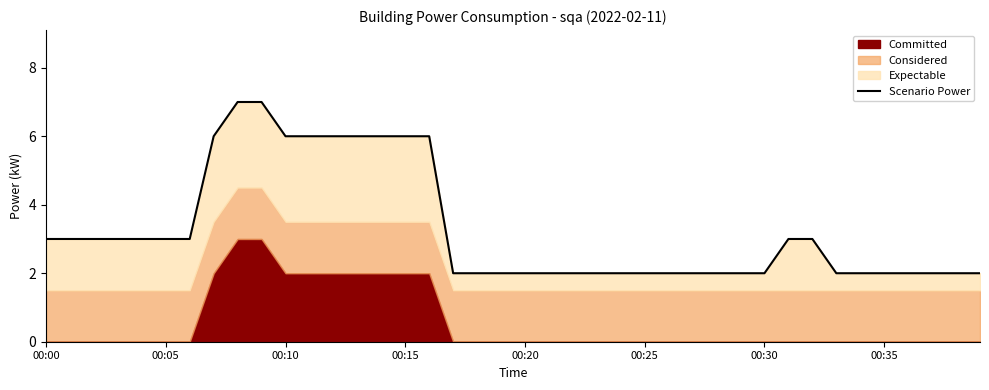

What is the label of the 15th point from the left?

14